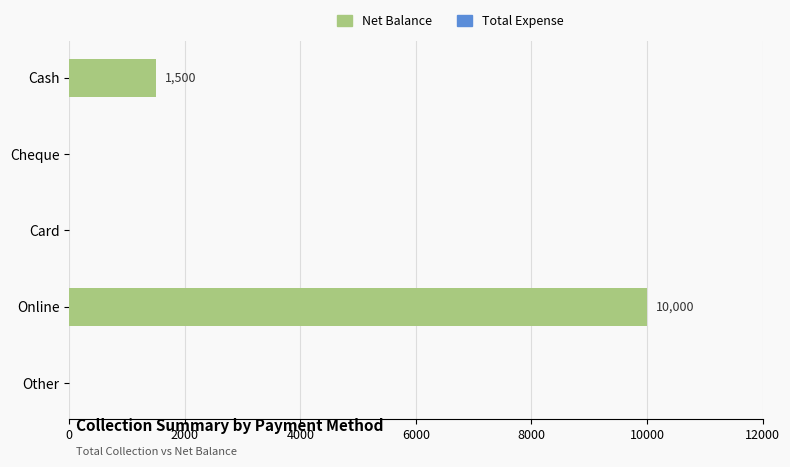

Count the number of categories in the chart.

5